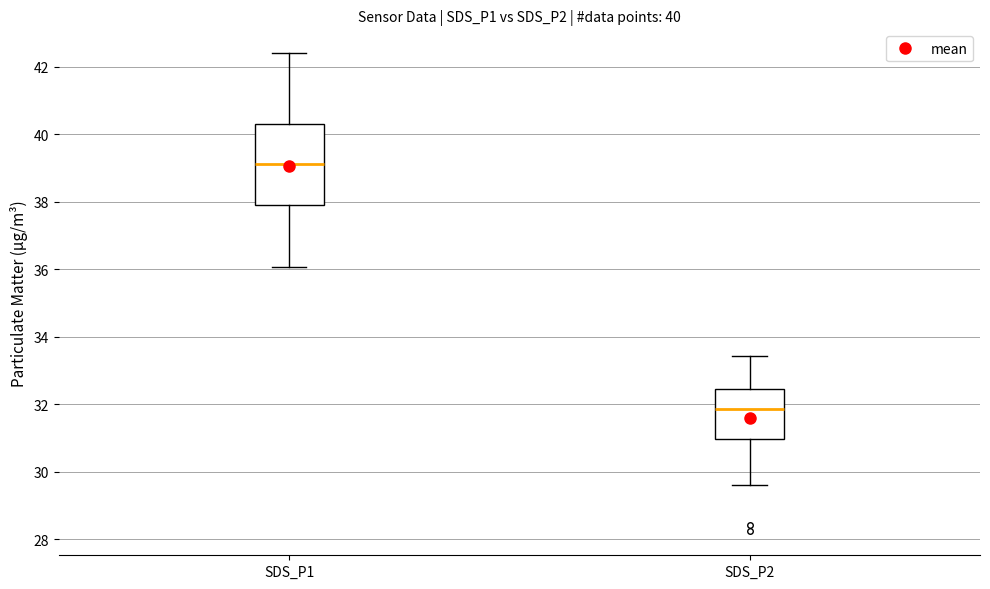

Which box has the highest median line?

SDS_P1